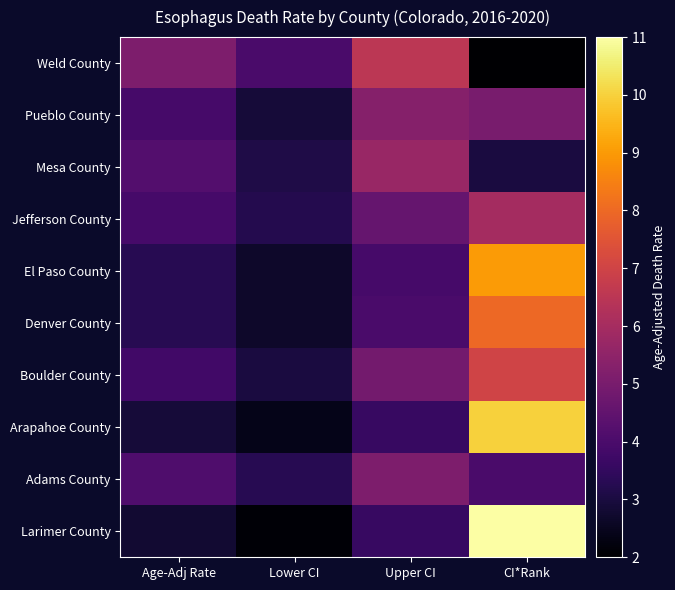

Which series has the largest total across all categories?

Larimer County